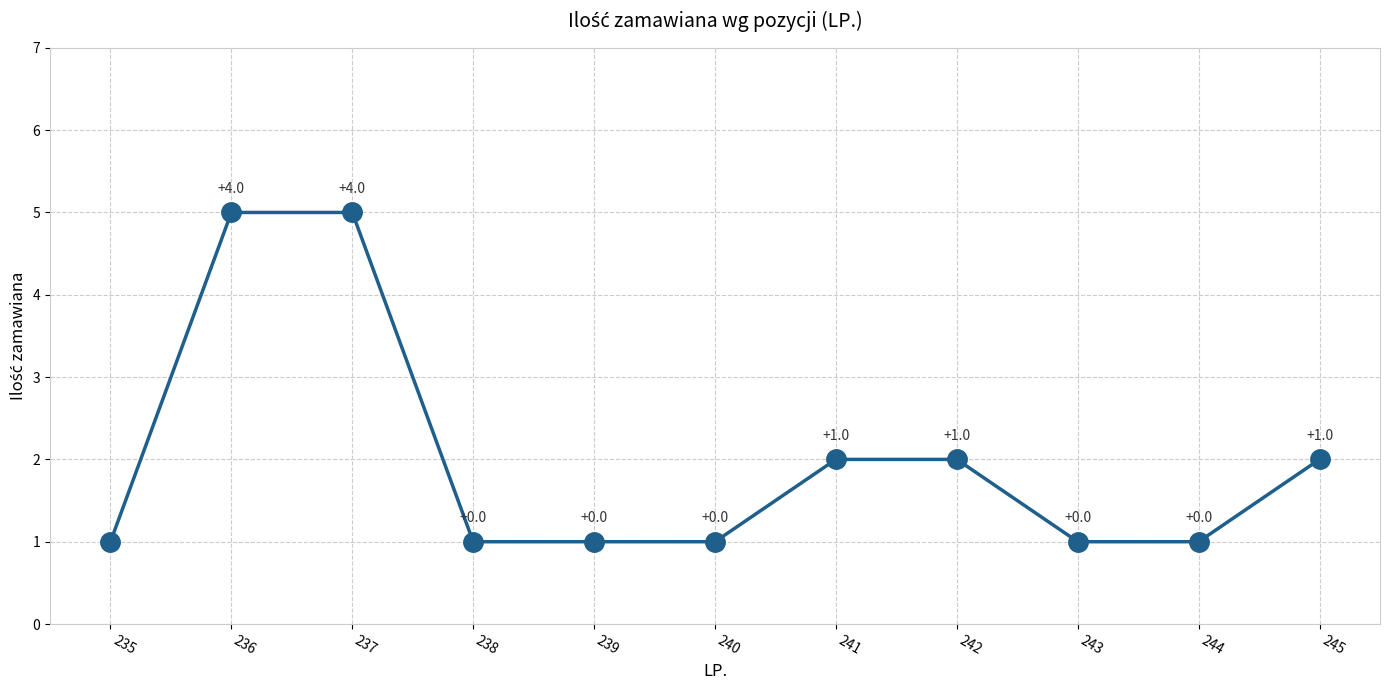

The value at 239 is 1. True or false?

True